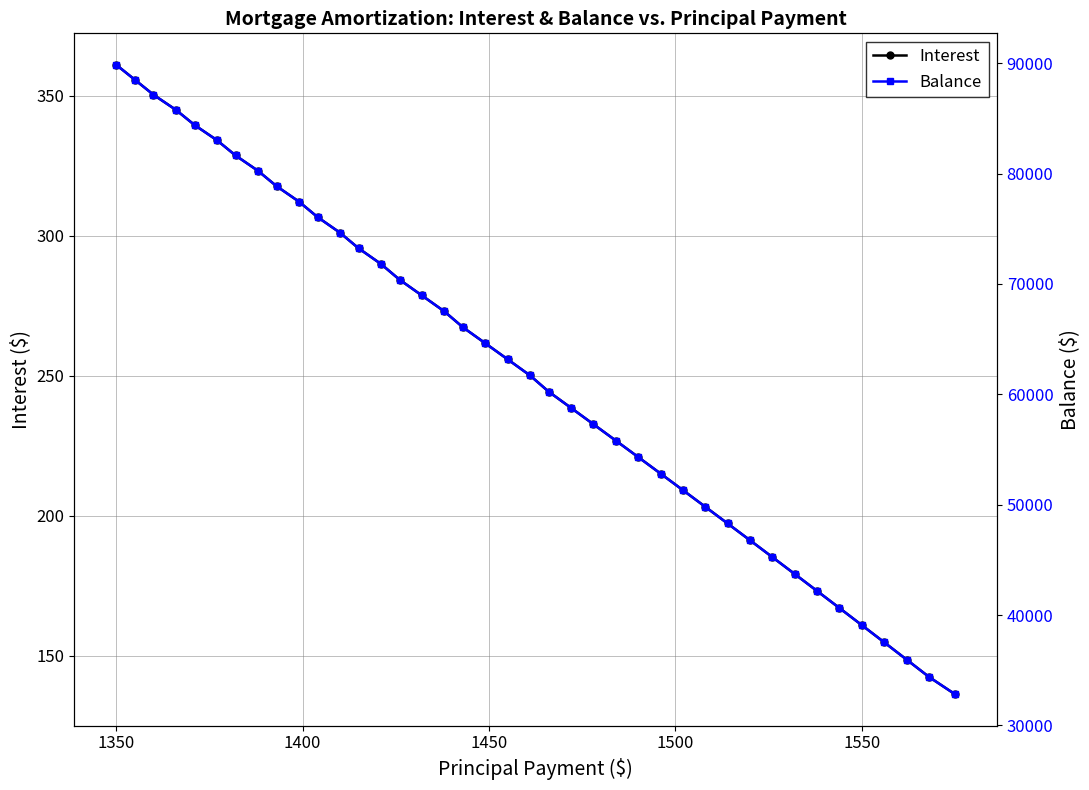

True or false: Interest has more than 0 points higher than both neighbors.

False